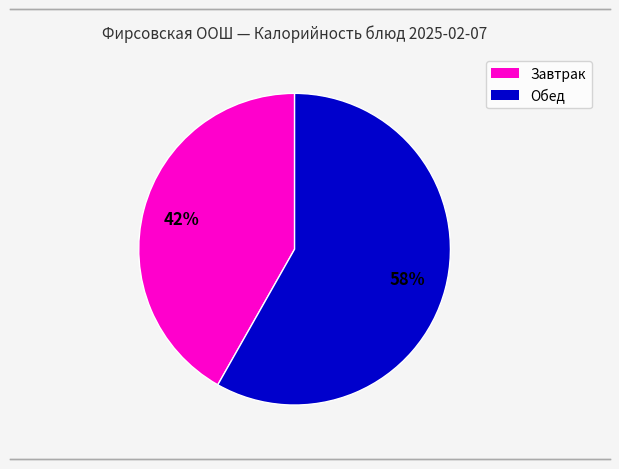

Is there any slice that represents more than half of the pie?

Yes